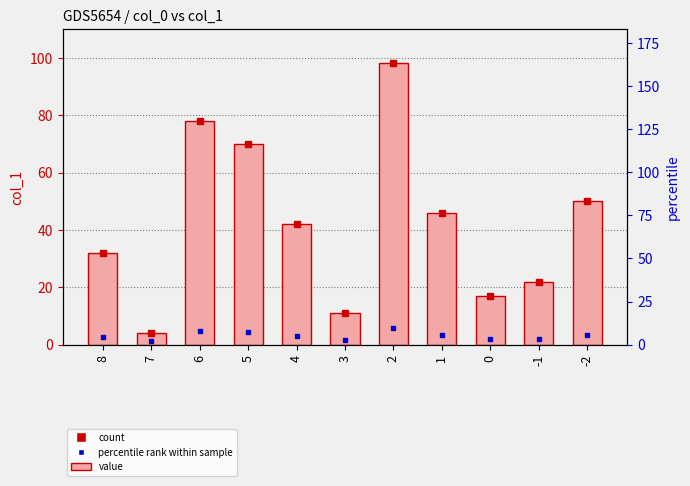

What is the value of the 8th bar from the left?

46